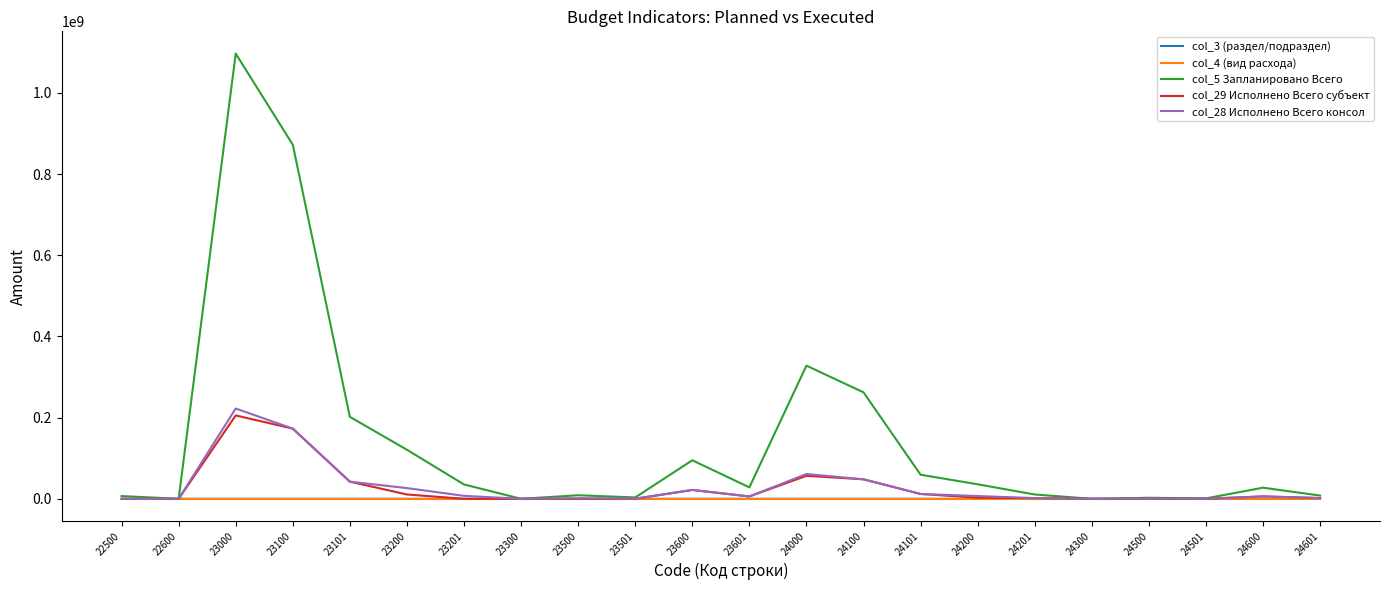

Does the chart display data point markers on the line(s)?

No